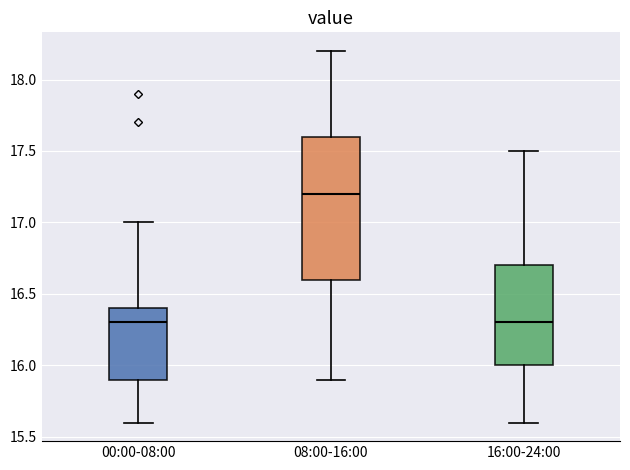

Reading left to right, read every box against the y-axis: the position of its median line, the range the box covers, and the ends of its whiskers. The values are not printed on the chart, so give them approximately, as read against the axis.

00:00-08:00: median 16.3, box 15.9 to 16.4, whiskers 15.6 to 17.0
08:00-16:00: median 17.2, box 16.6 to 17.6, whiskers 15.9 to 18.2
16:00-24:00: median 16.3, box 16.0 to 16.7, whiskers 15.6 to 17.5